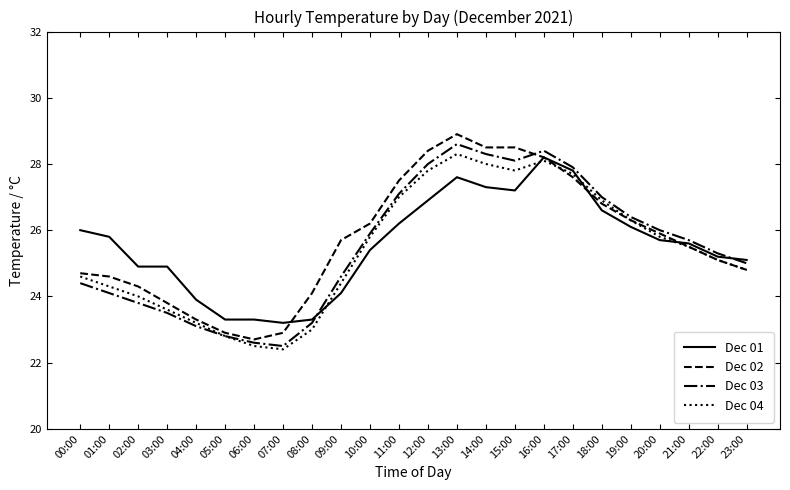

What is the spread (max minus min) of values at 08:00?

1.1